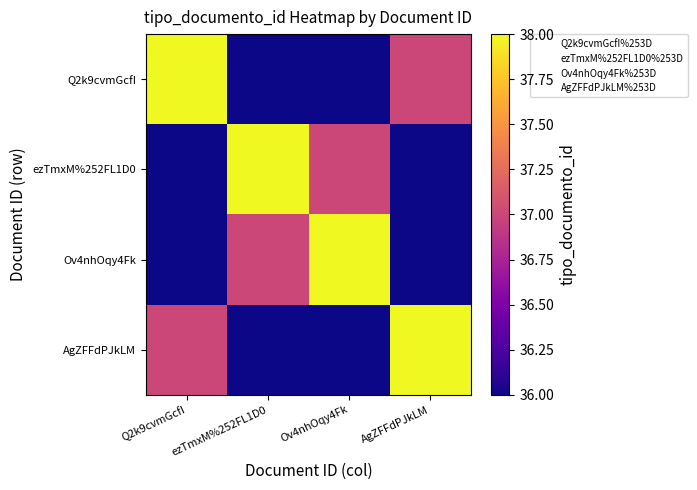

How many categories are shown in the chart?

4